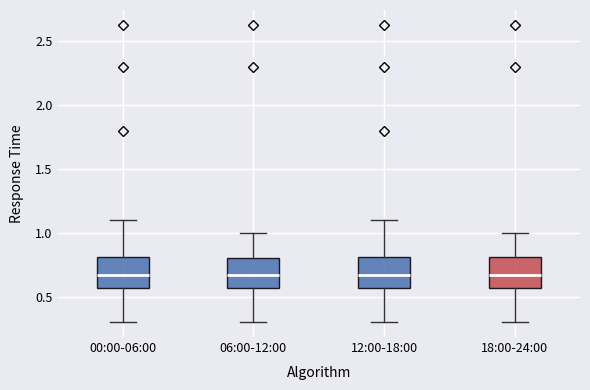

Where is the lower edge of the box for 00:00-06:00 on the y-axis? The values are not printed on the chart, so give them approximately, as read against the axis.

0.55